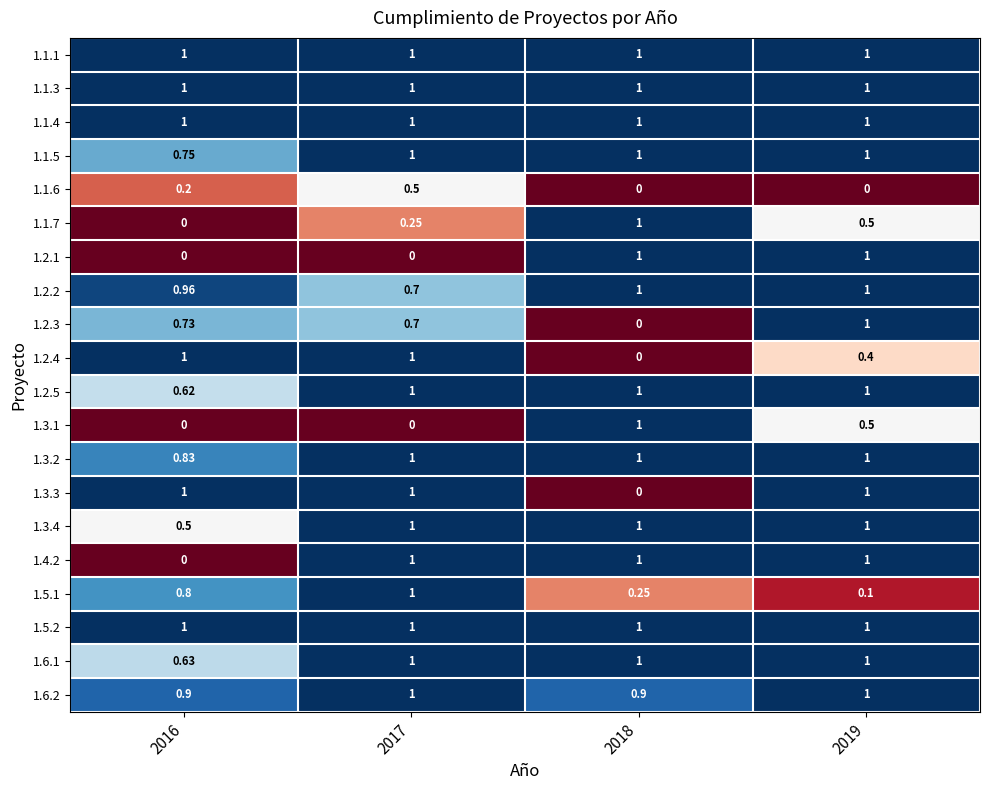

What is the greatest value displayed?

1.0